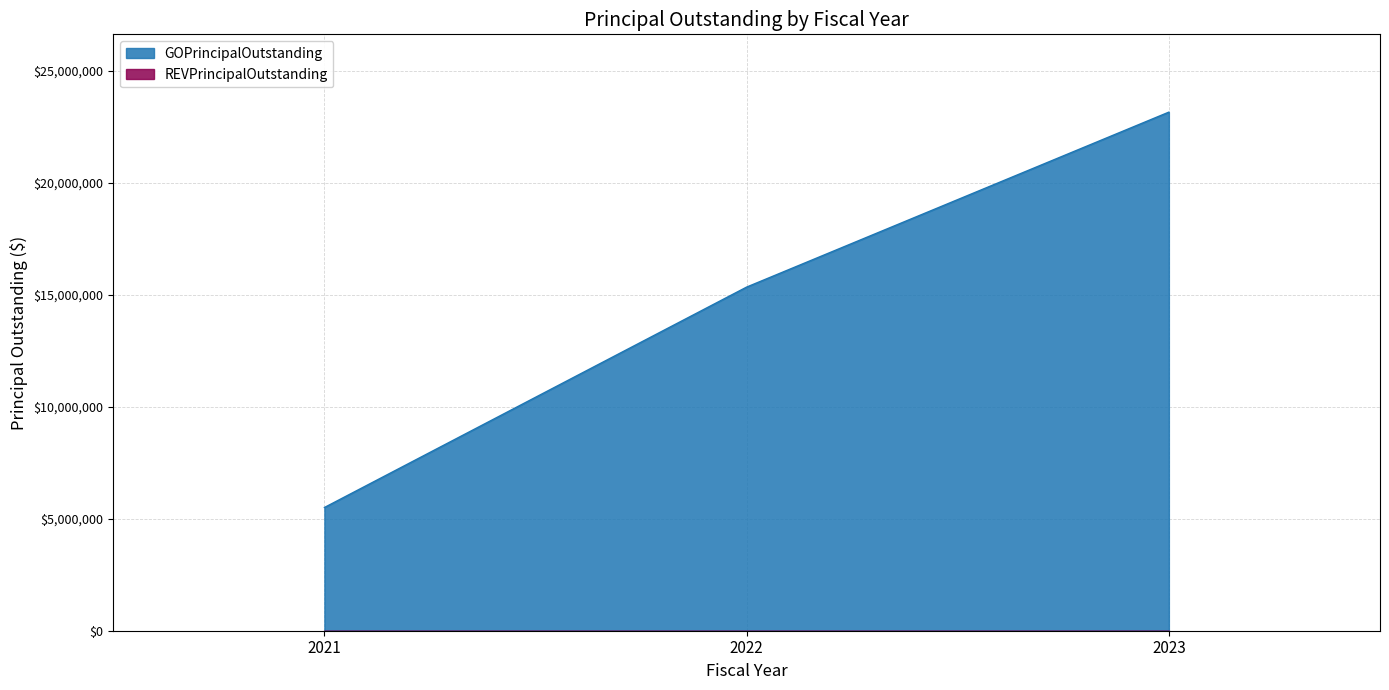

Which category has the lowest value across all series?

2021